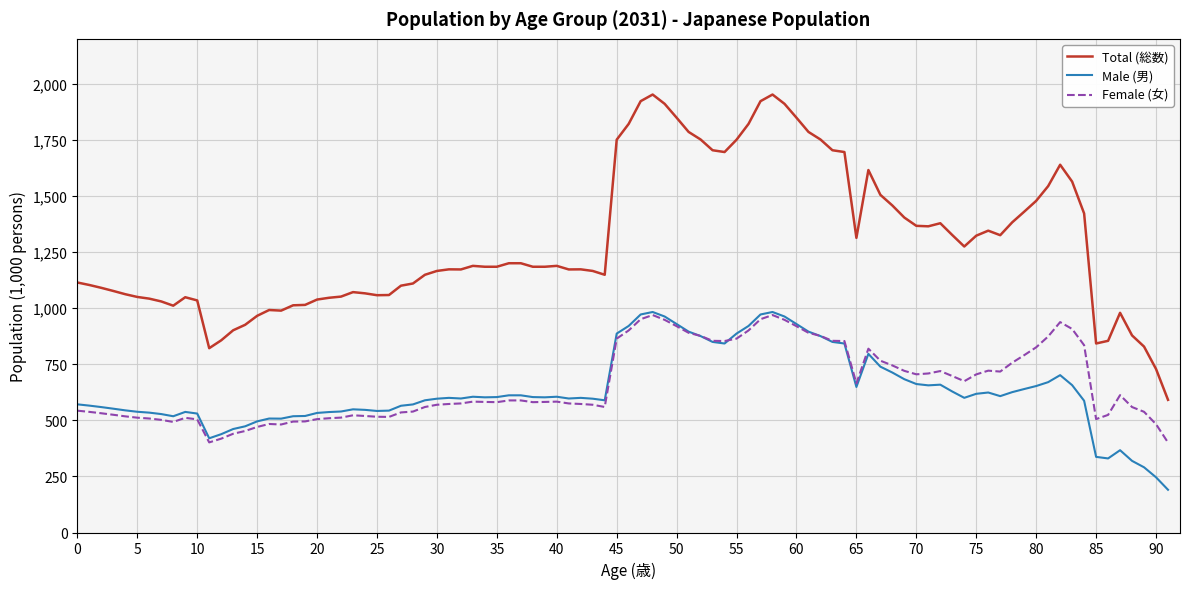

Which series has the largest range (max minus min)?

Total (総数)